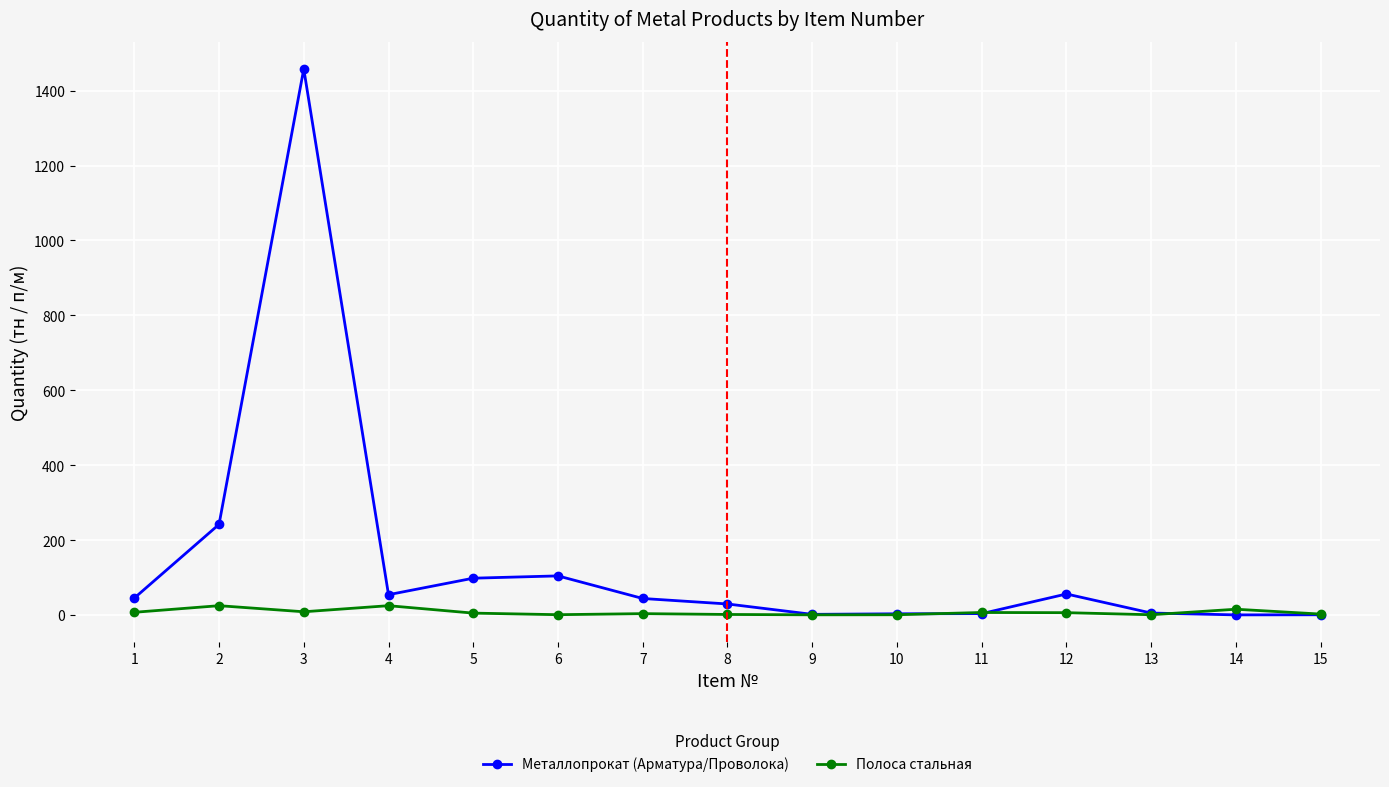

True or false: Металлопрокат (Арматура/Проволока) has more than 2 interior local peaks.

True